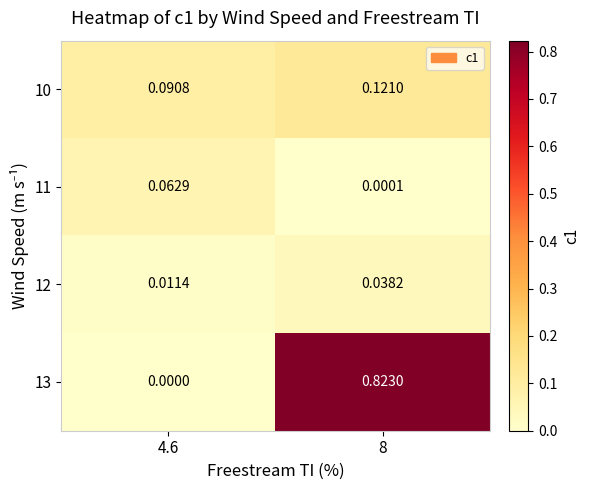

Which series has the largest range (max minus min)?

13